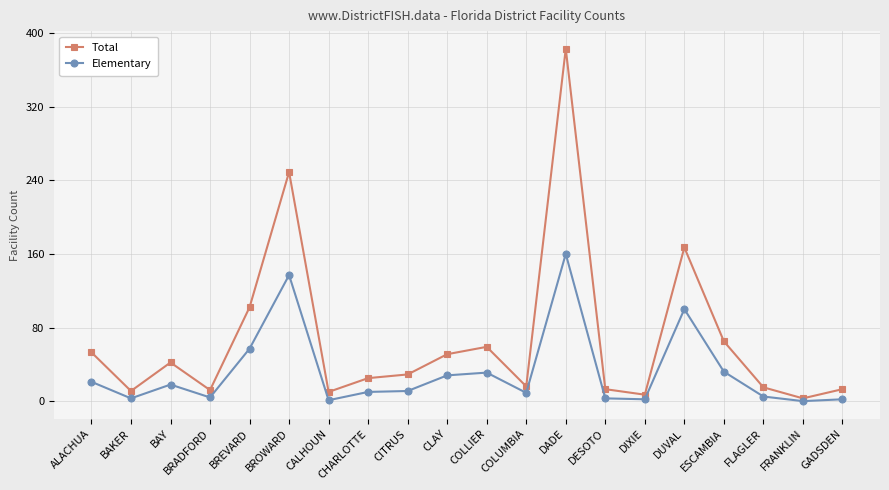

How many categories are shown in the chart?

20